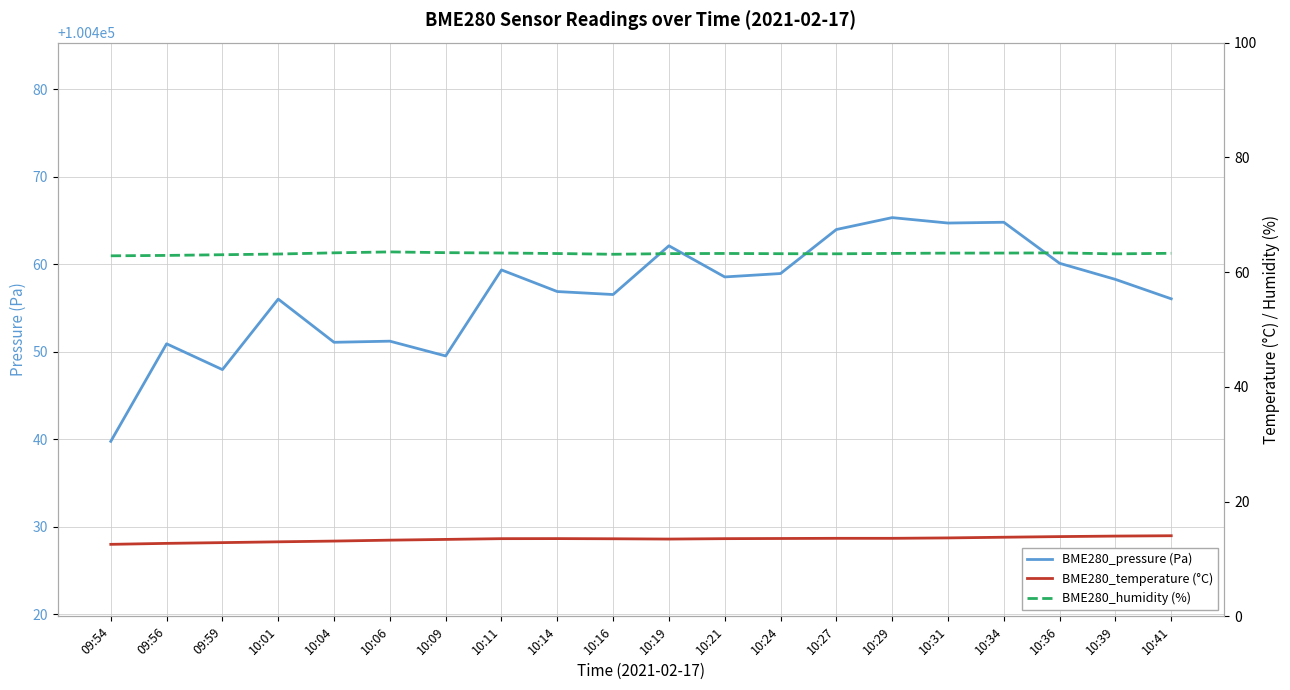

What is the sum of the BME280_humidity (%) values at 10:39 and 10:11?

126.5